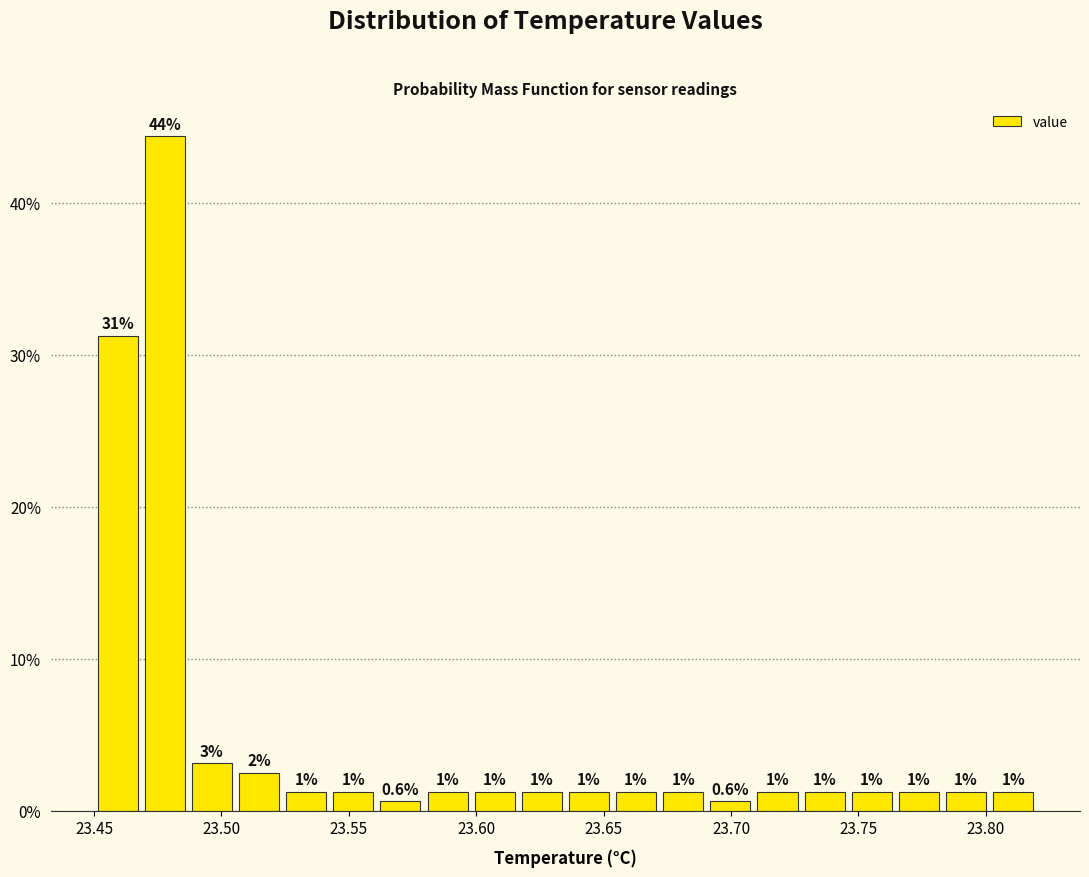

Read against the x-axis, roughly where is the centre of the tallest bar?

23.480